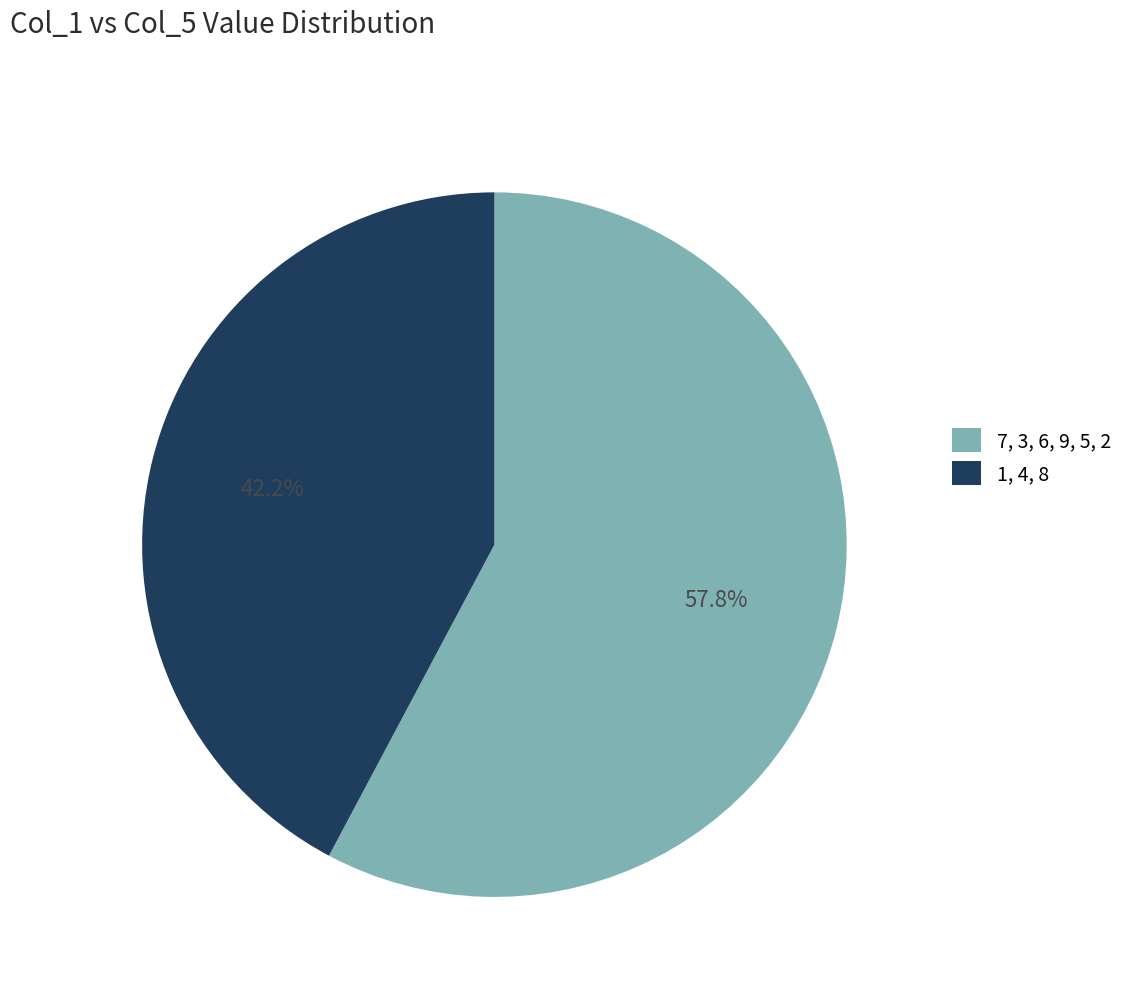

Combined, what portion of the pie is 1, 4, 8 and 7, 3, 6, 9, 5, 2?

100.0%